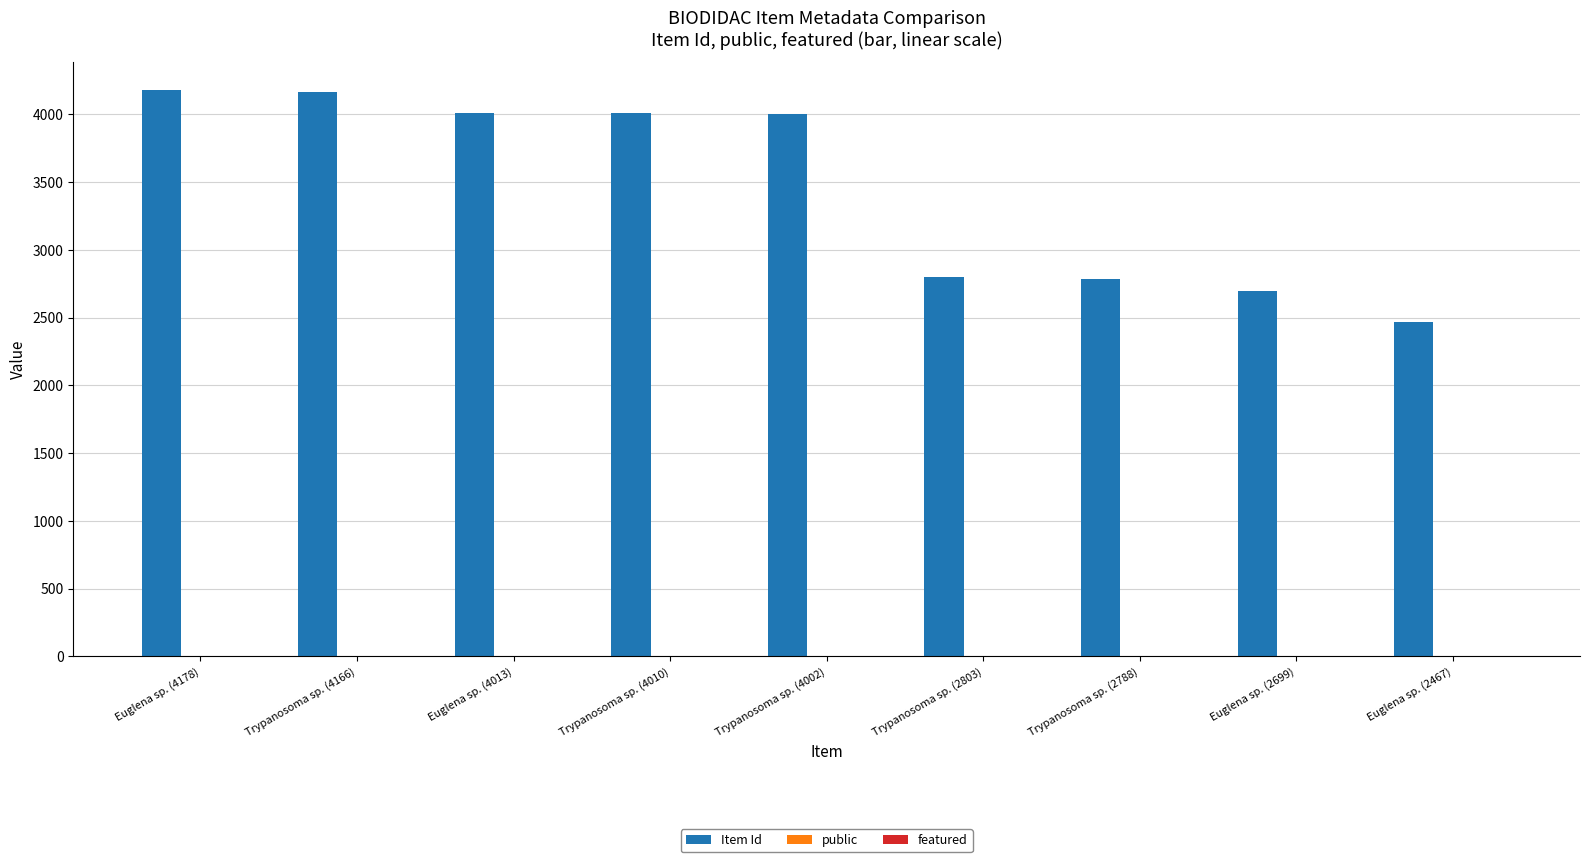

Which series changed the most between Trypanosoma sp. (4166) and Euglena sp. (2699)?

Item Id